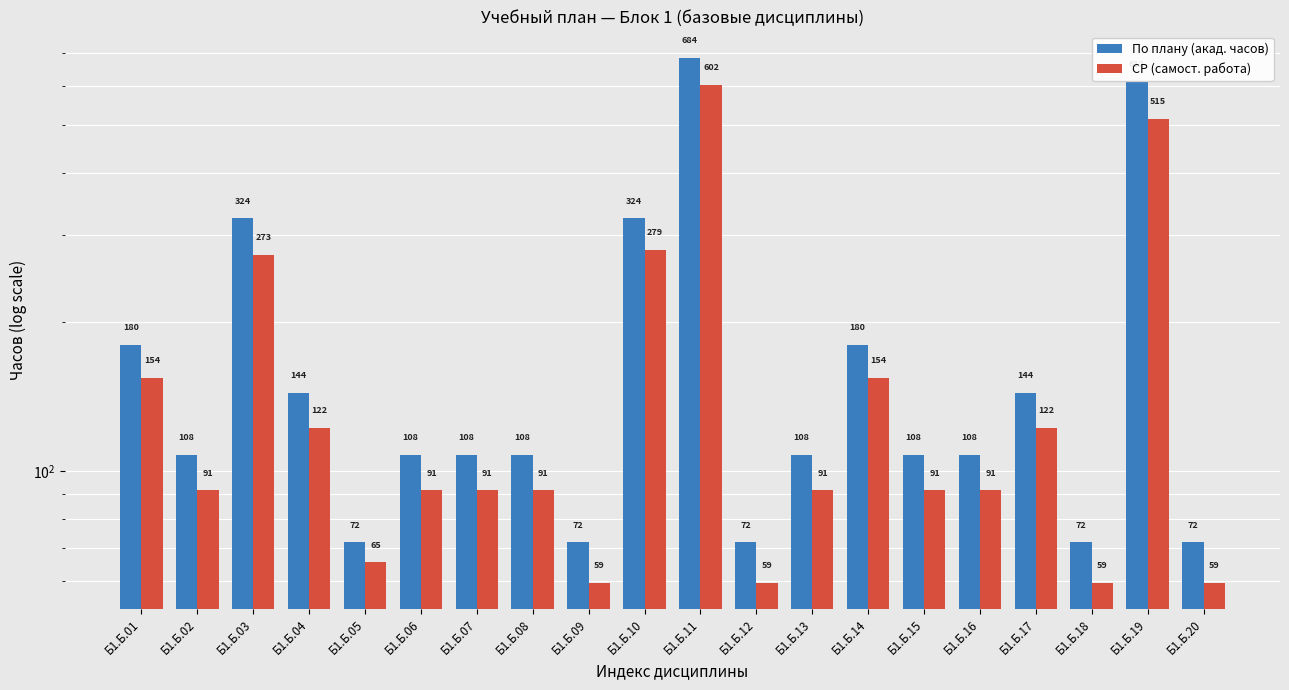

What is the difference between the maximum and minimum values in the СР (самост. работа) series?

543.0